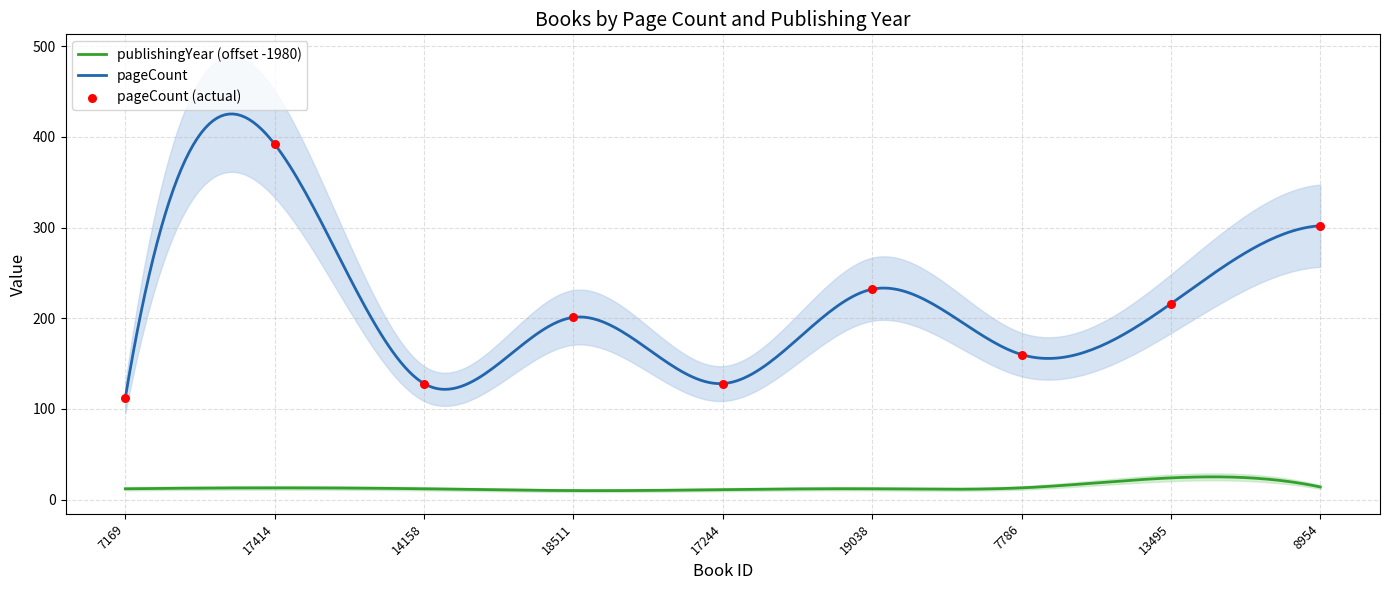

Between 17244 and 19038, which is larger?

19038